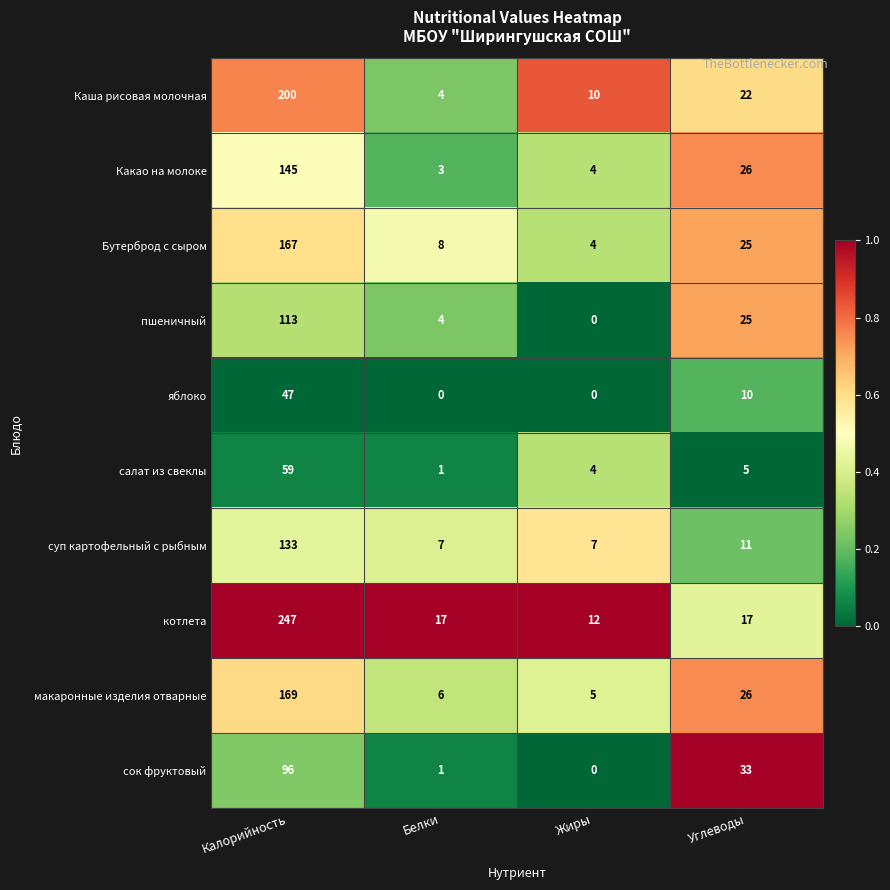

At which category is the sum across all series the highest?

Калорийность